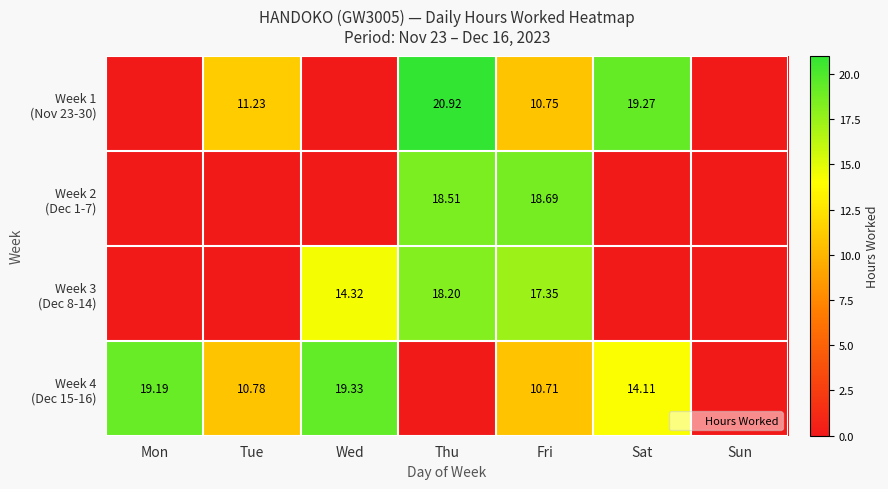

At Sun, list the series in order from smallest to largest.

Week 1 (Nov 23-30), Week 2 (Dec 1-7), Week 3 (Dec 8-14), Week 4 (Dec 15-16)